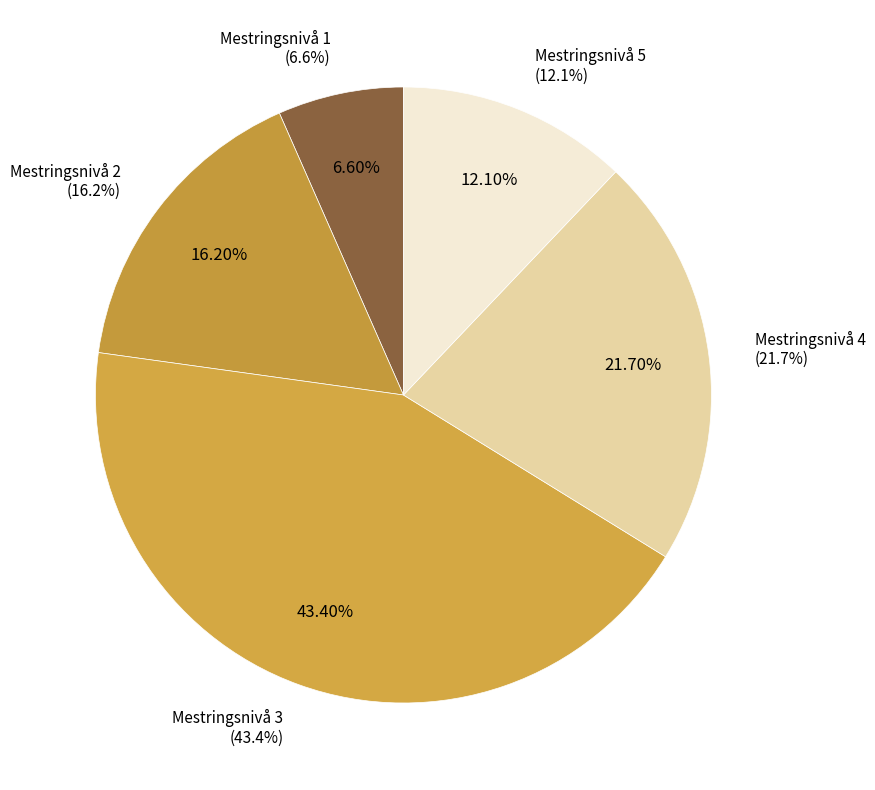

Is it true that Mestringsnivå 2 is 16% of the pie?

True